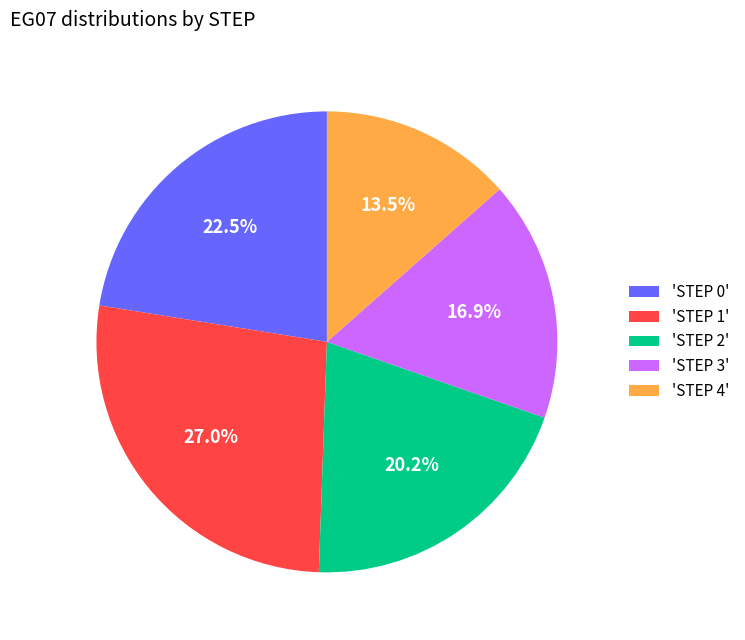

What portion of the pie excludes 'STEP 2'?

79.8%